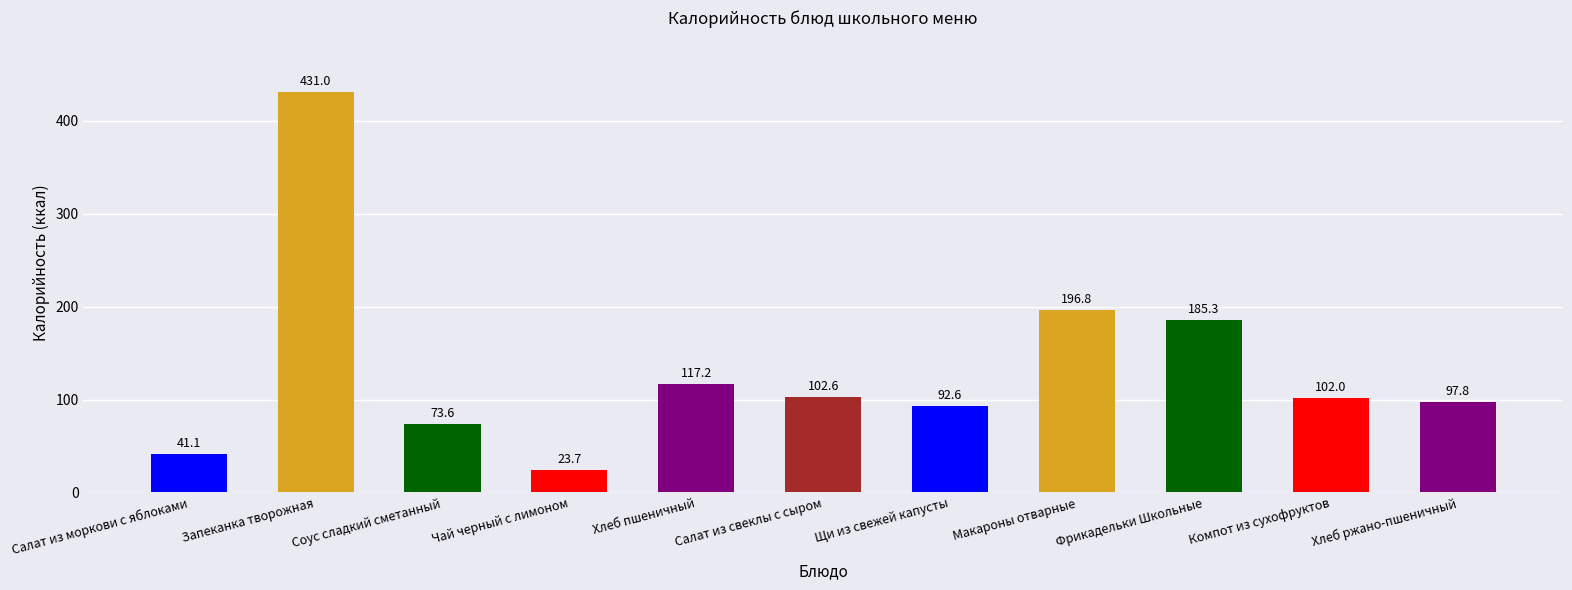

What is the approximate value at Запеканка творожная?

431.0